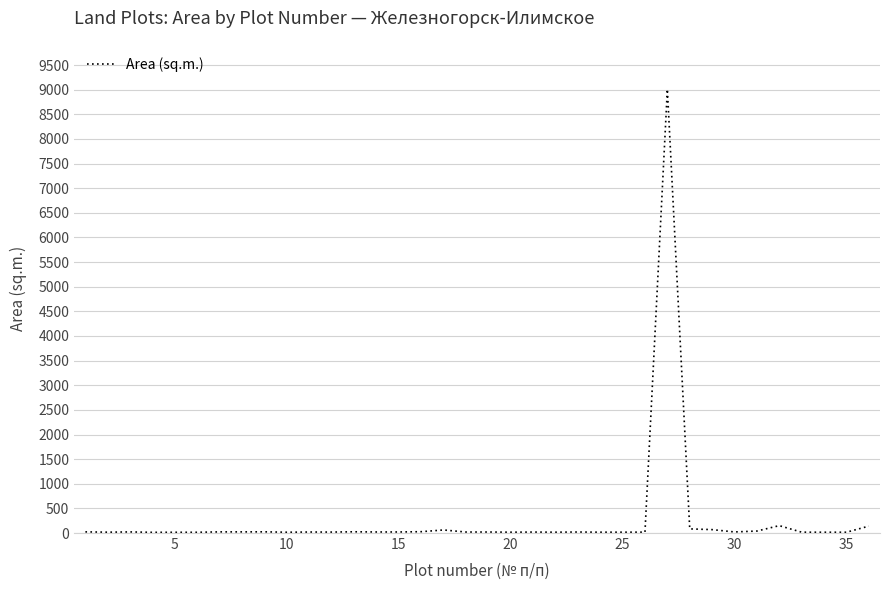

What is the maximum value shown in the chart?

9009